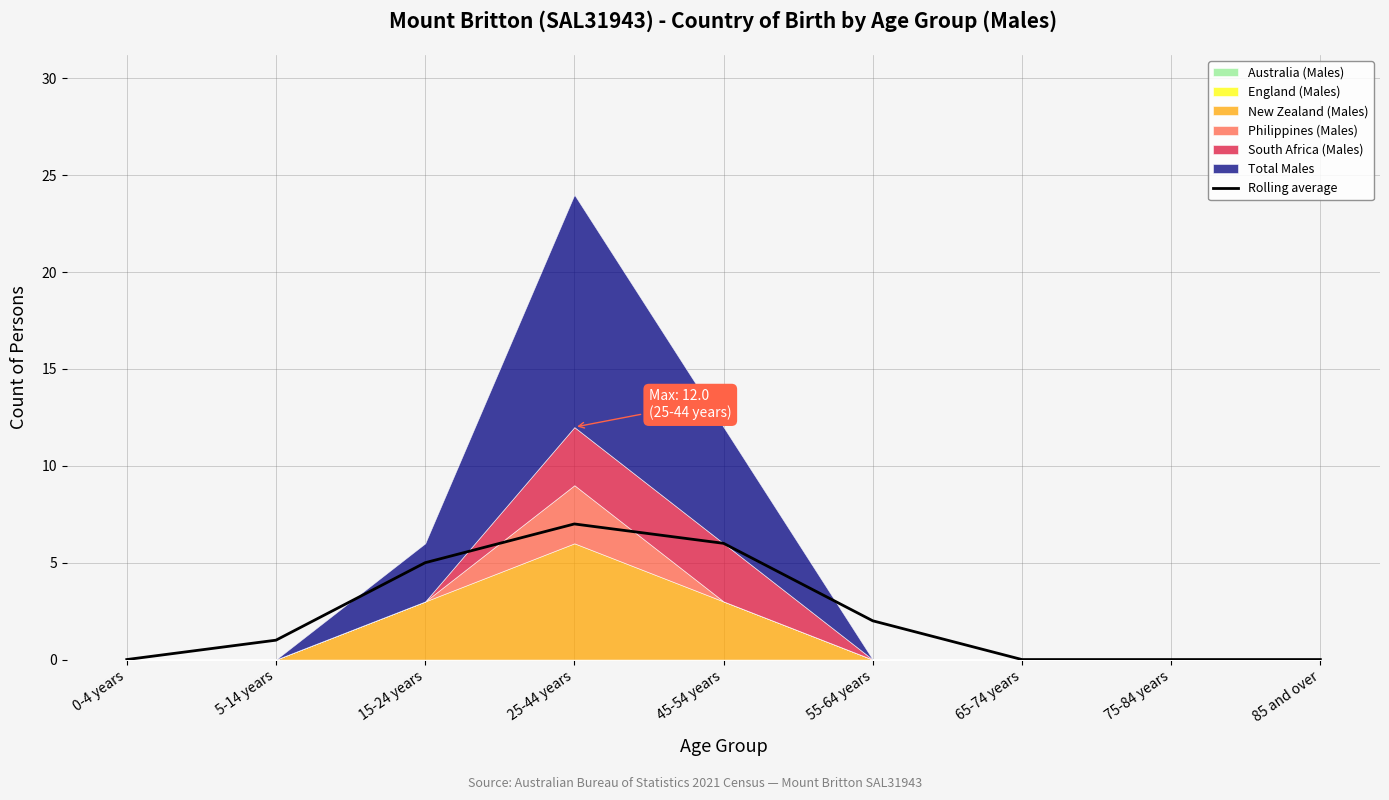

How many interior local peaks (higher than both neighbors) does the data have?

1